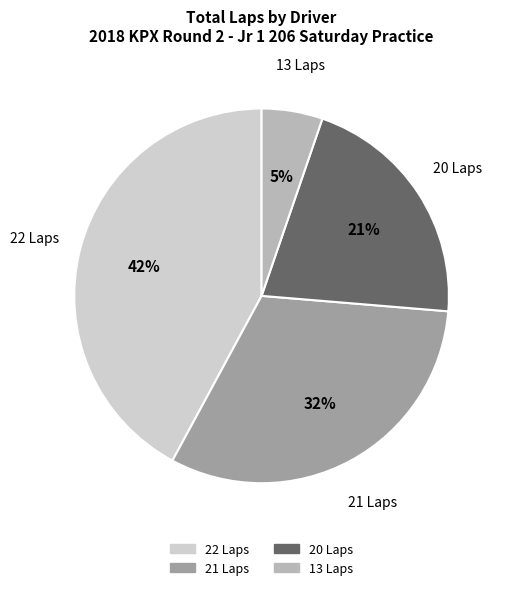

Does any single category account for the majority?

No